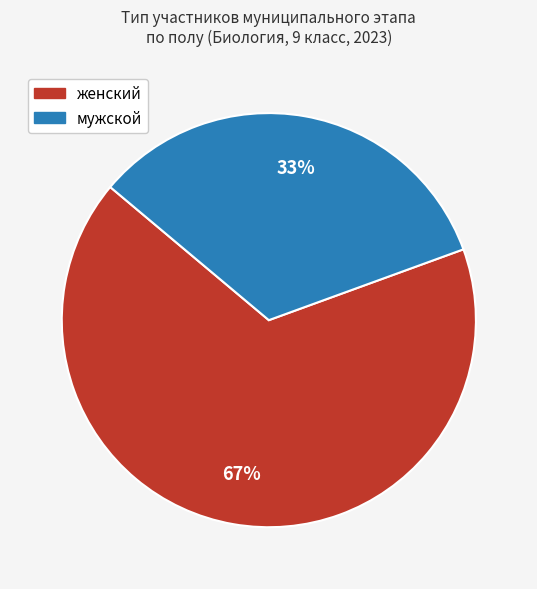

Which slice is the smallest?

мужской